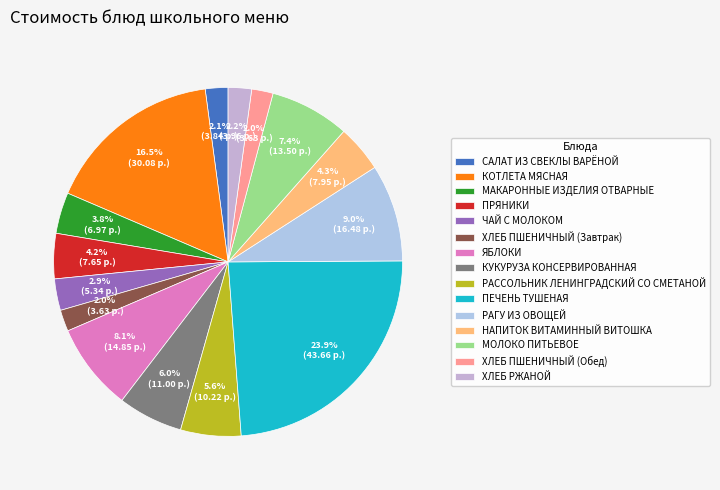

What percentage is NOT represented by РАССОЛЬНИК ЛЕНИНГРАДСКИЙ СО СМЕТАНОЙ?

94.4%